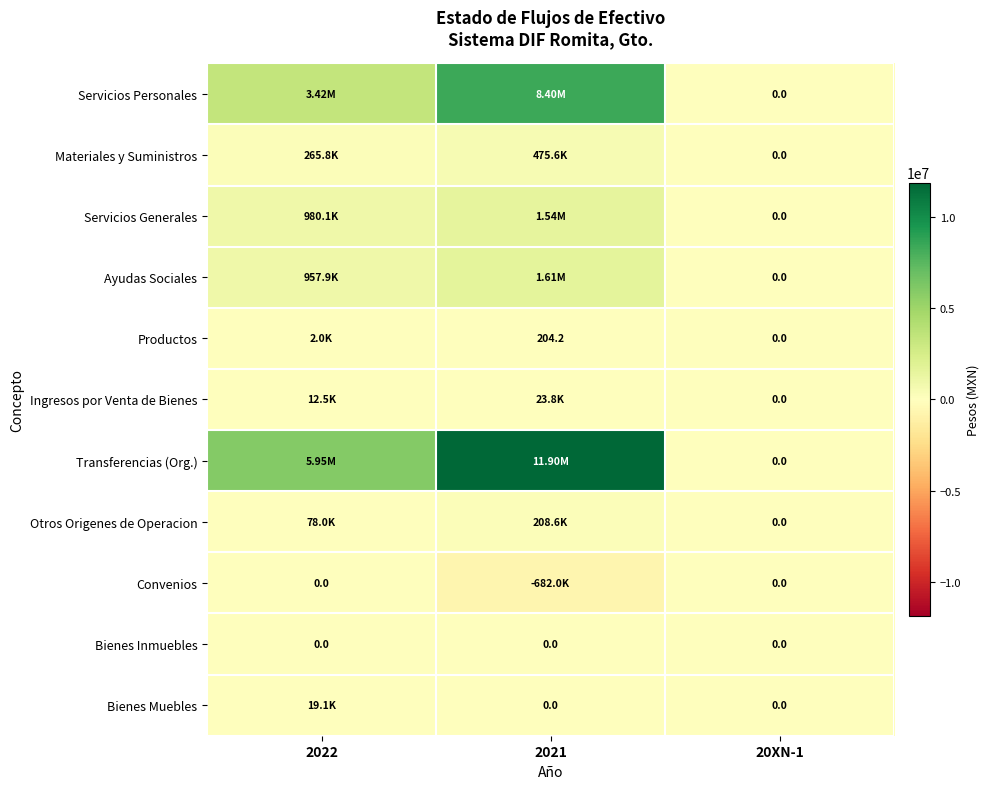

At which label is Servicios Generales closest to 770890?

2022